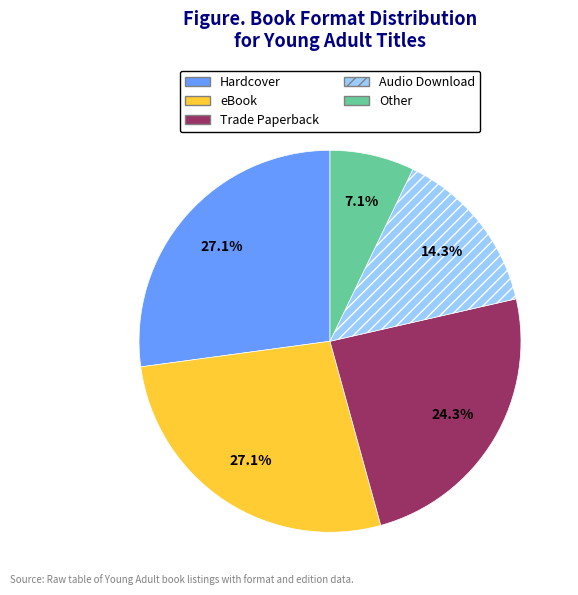

To the nearest percent, what percentage of the pie is Trade Paperback?

24%